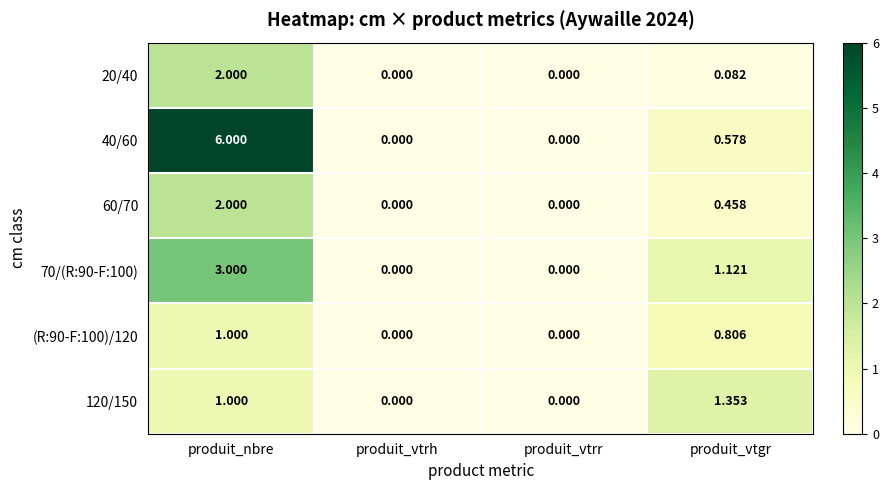

Which series has the largest range (max minus min)?

40/60